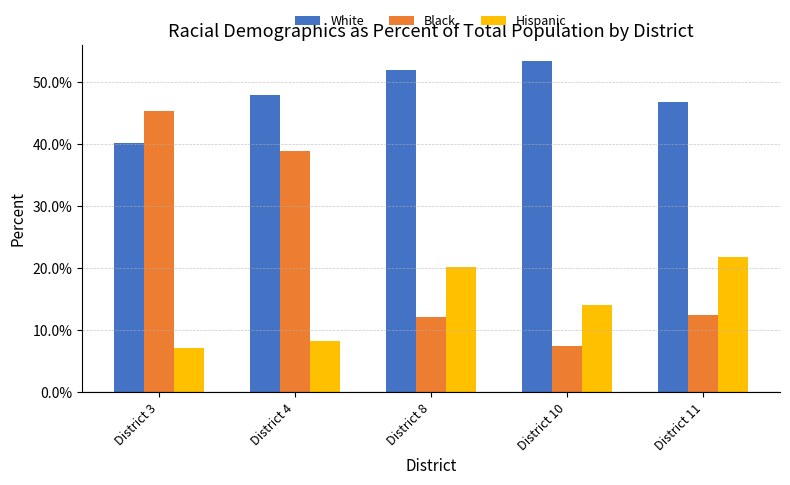

Are the bars horizontal?

No